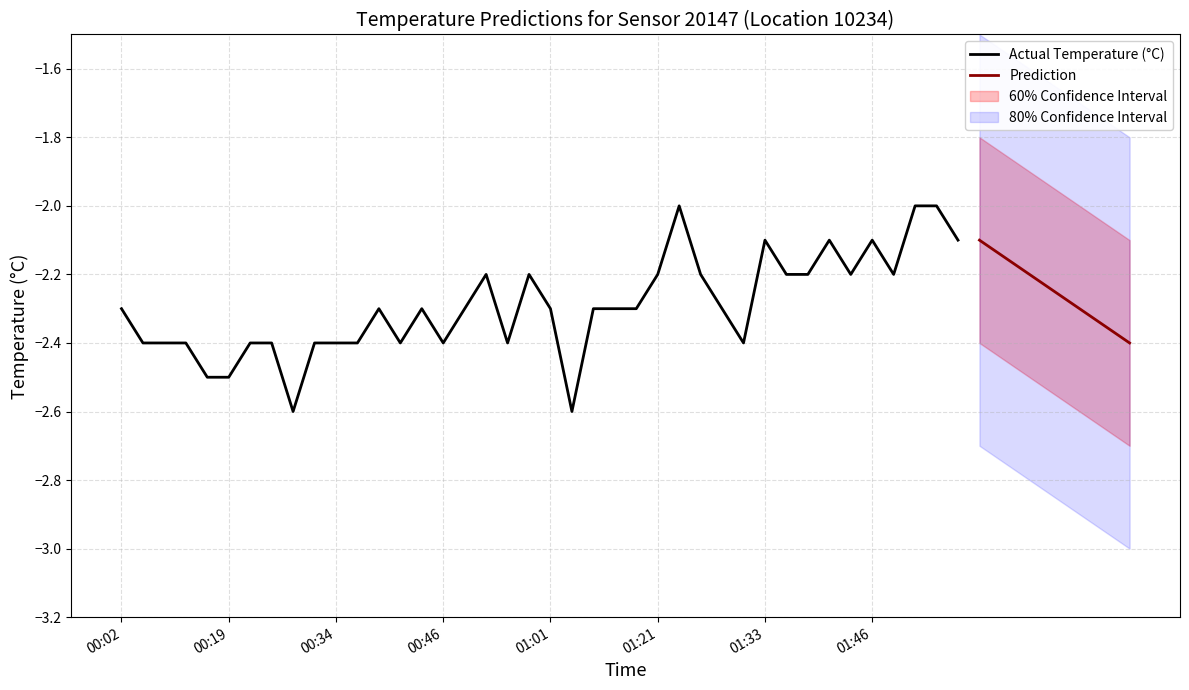

Does the chart have visible grid lines?

Yes